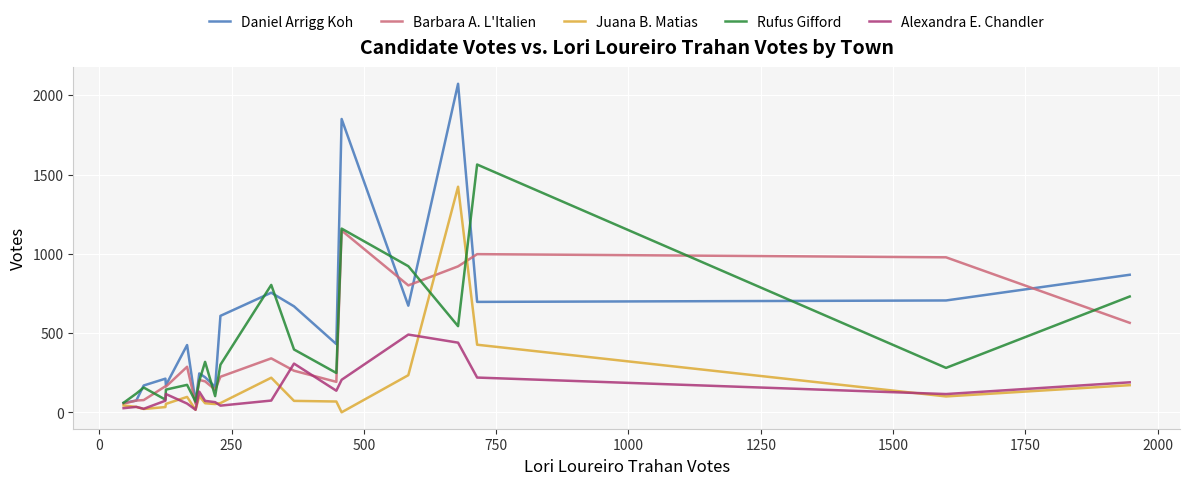

Which series has the largest total across all categories?

Daniel Arrigg Koh